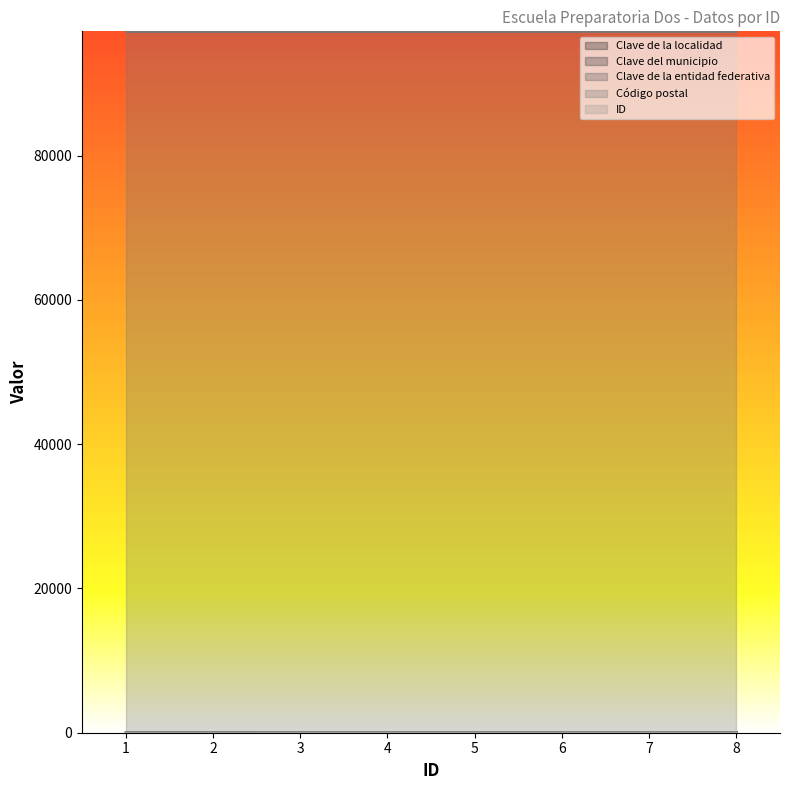

What is the approximate value of Código postal at 3?

97230